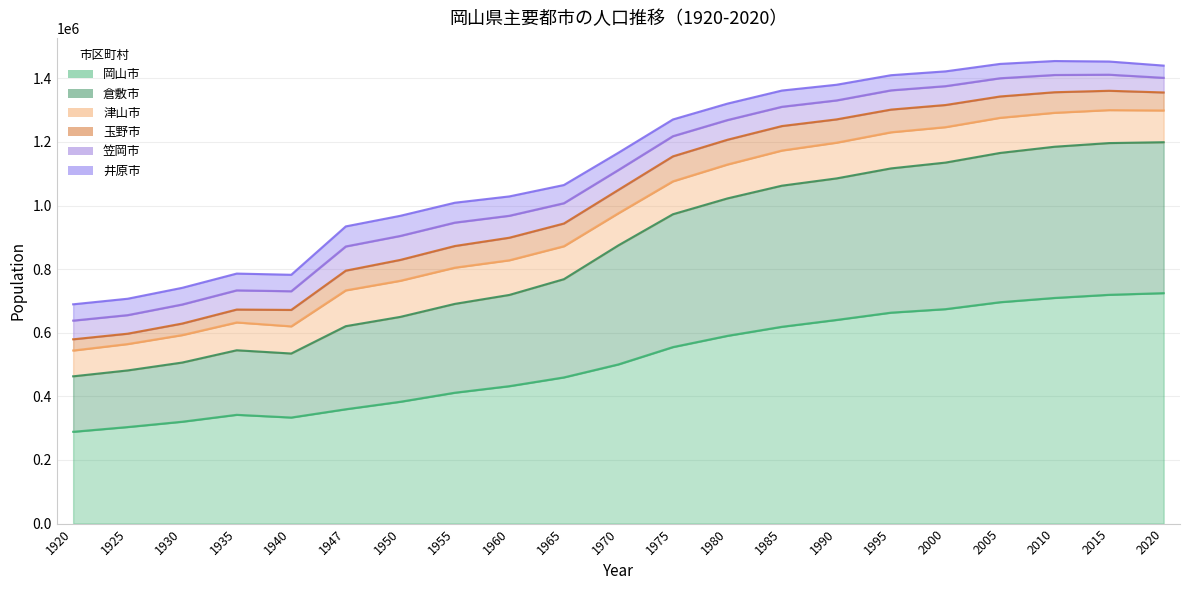

Reading left to right, what are all the values shown in this chart?

岡山市: 1920=288684	1925=303616	1930=320316	1935=342074	1940=333544	1947=359590	1950=383081	1955=411577	1960=432177	1965=459671	1970=500599	1975=555051	1980=590424	1985=618950	1990=640406	1995=663346	2000=674375	2005=696172	2010=709584	2015=719474	2020=724691
倉敷市: 1920=174424	1925=178050	1930=186114	1935=202991	1940=201302	1947=261240	1950=266949	1955=279317	1960=286902	1965=308908	1970=374385	1975=417750	1980=432171	1985=443721	1990=445059	1995=453618	2000=460869	2005=469377	2010=475513	2015=477118	2020=474592
津山市: 1920=81185	1925=82969	1930=86376	1935=87499	1940=85443	1947=112620	1950=113575	1955=113938	1960=108977	1965=103637	1970=101015	1975=103527	1980=106684	1985=110542	1990=112386	1995=113617	2000=111499	2005=110569	2010=106788	2015=103746	2020=99937
玉野市: 1920=35232	1925=32535	1930=36253	1935=40570	1940=51681	1947=62004	1950=65625	1955=68076	1960=70933	1965=71419	1970=73478	1975=78516	1980=77803	1985=76954	1990=73238	1995=71330	2000=69567	2005=67047	2010=64588	2015=60736	2020=56531
笠岡市: 1920=58773	1925=58381	1930=59895	1935=60302	1940=58667	1947=76054	1950=75372	1955=73552	1960=68987	1965=63778	1970=62405	1975=63413	1980=61917	1985=60598	1990=59619	1995=60478	2000=59300	2005=57272	2010=54225	2015=50568	2020=46088
井原市: 1920=51283	1925=51564	1930=52461	1935=52782	1940=51797	1947=63065	1950=63290	1955=62530	1960=60899	1965=57253	1970=54350	1975=52591	1980=51669	1985=51053	1990=49255	1995=47647	2000=46489	2005=45104	2010=43927	2015=41390	2020=38384